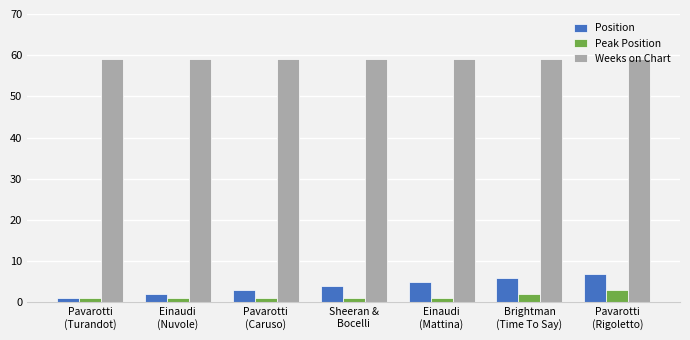

What is the total value across all series at Pavarotti
(Rigoletto)?

69